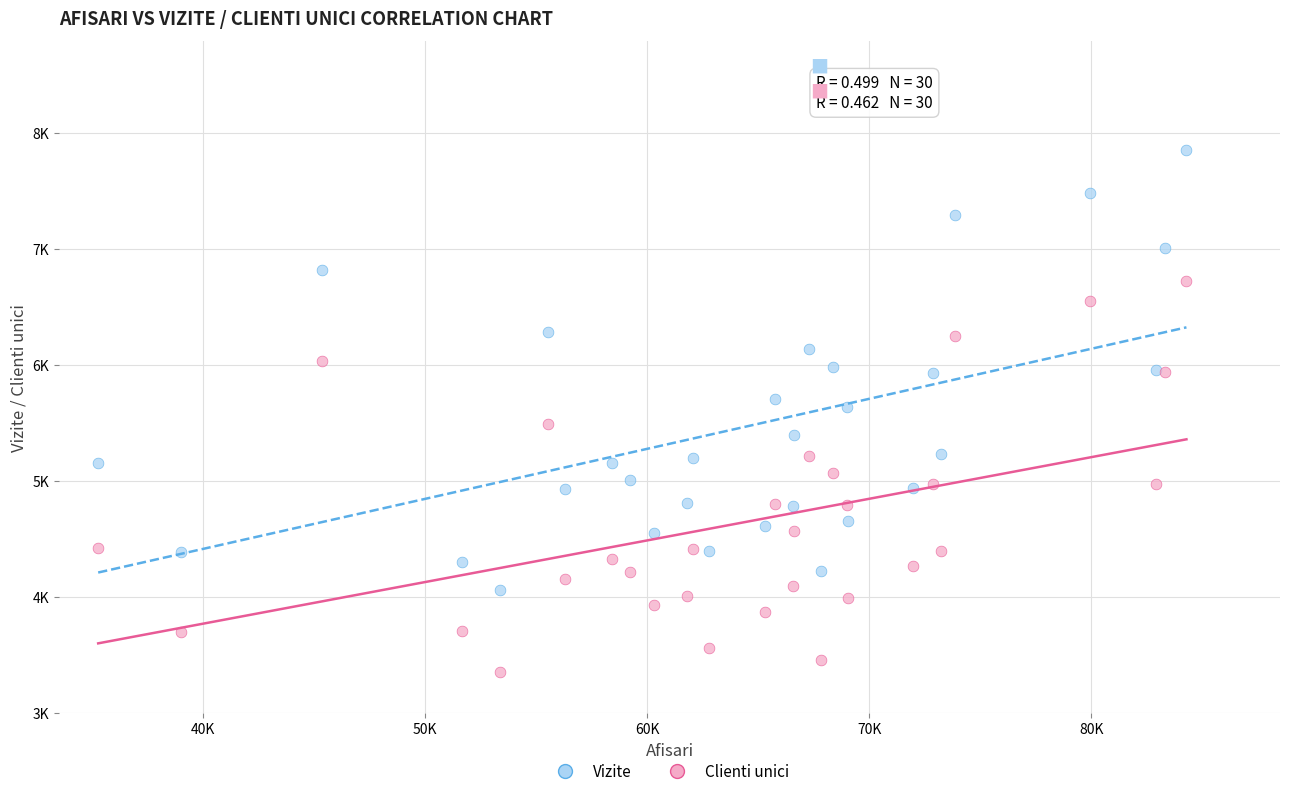

What are all the series names shown in the legend?

Vizite, Clienti unici